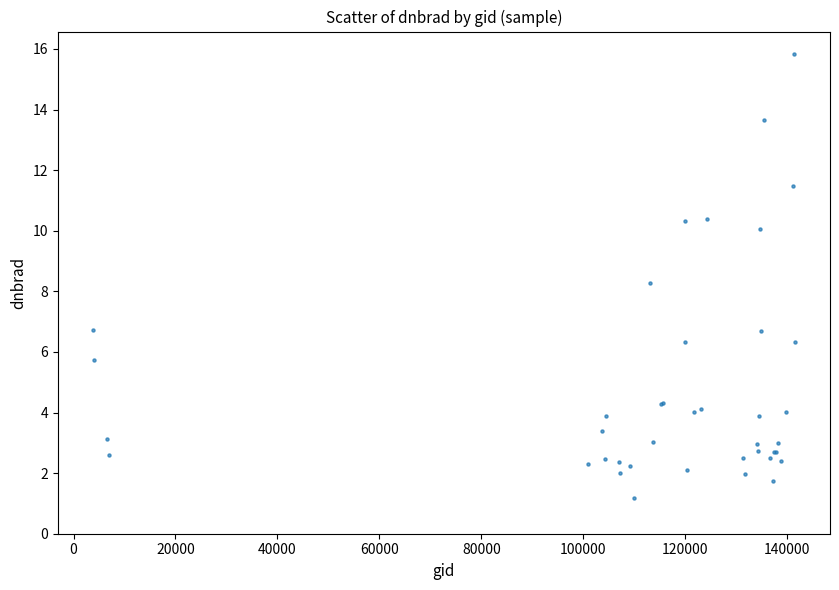

What Y value in the scatter plot is closest to 8?

8.3